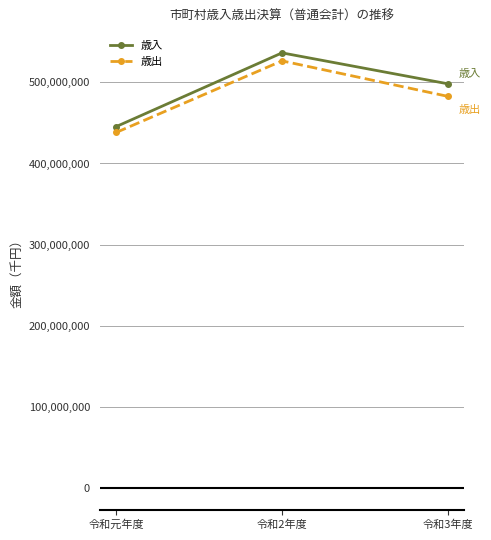

What is the total value across all series at 令和2年度?

1062855598